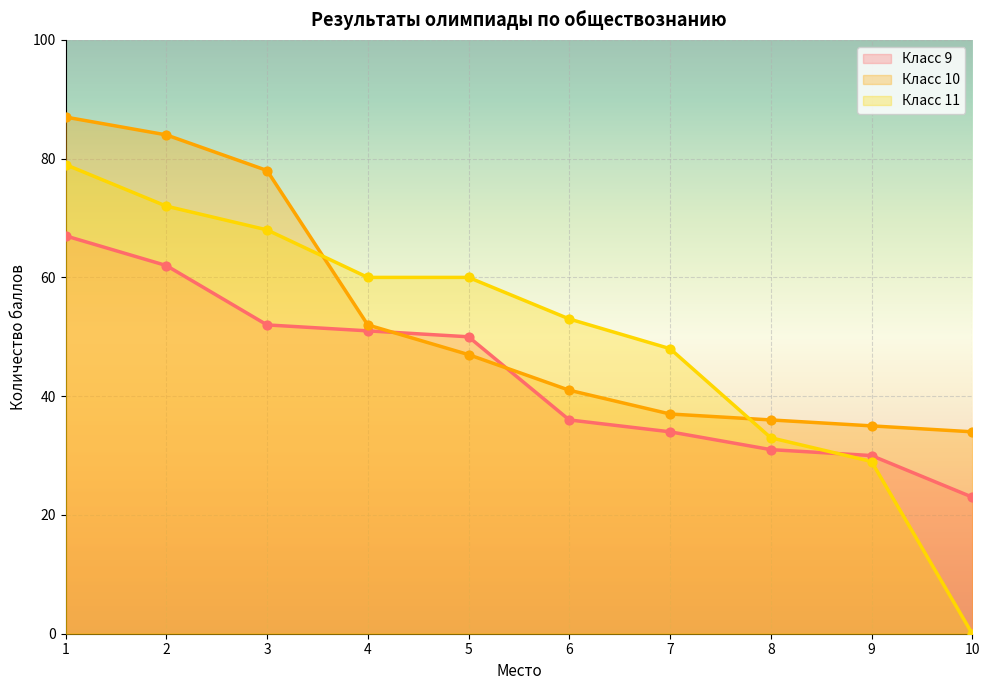

Which series has the largest Y range (max minus min)?

Класс 11